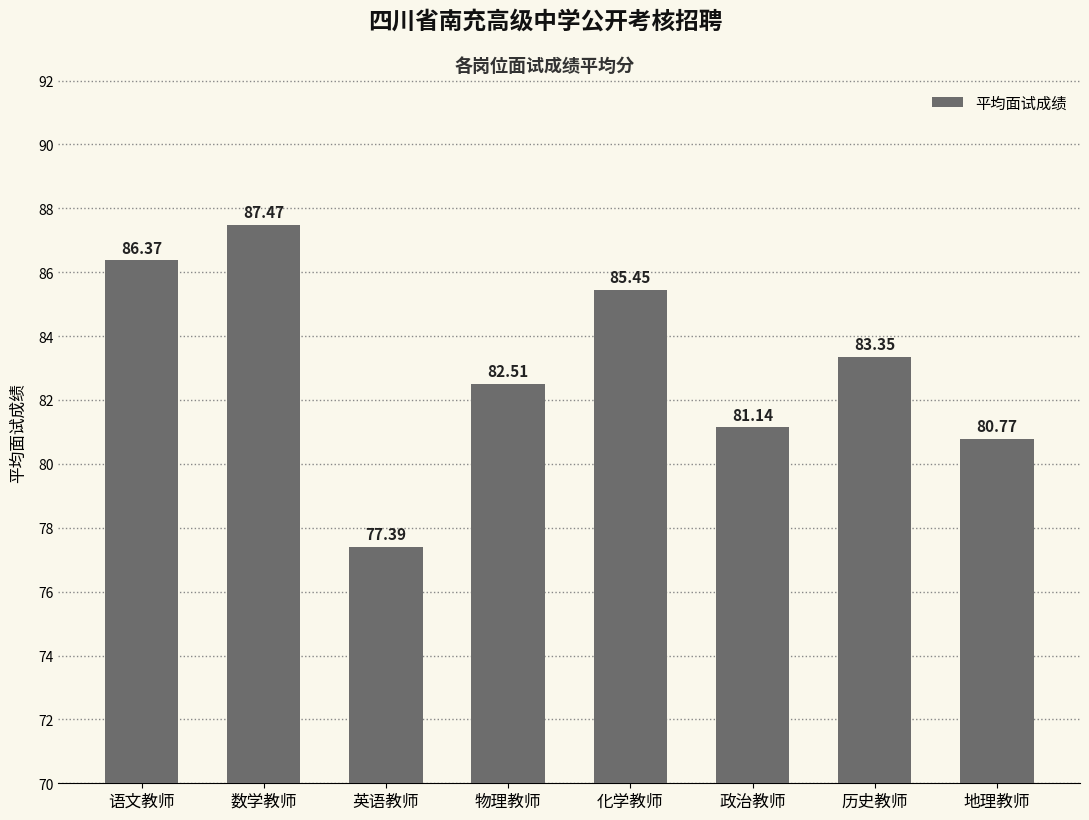

Between 物理教师 and 历史教师, which is larger?

历史教师